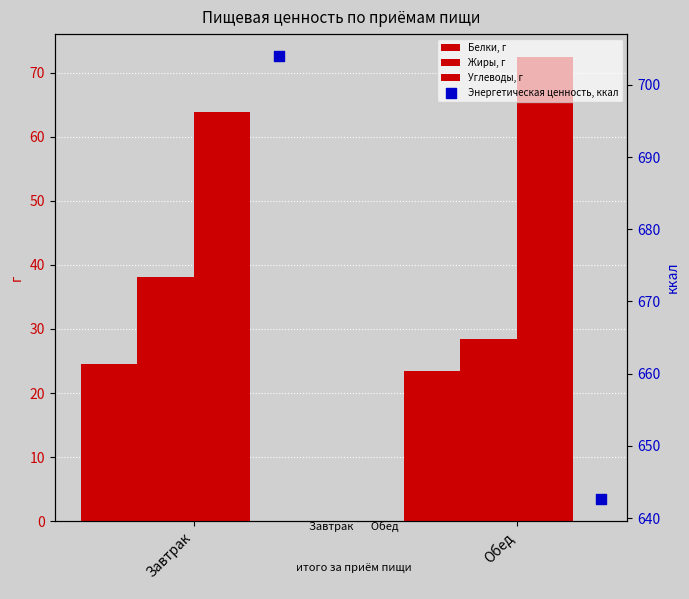

At how many categories does at least one series exceed 72?

2